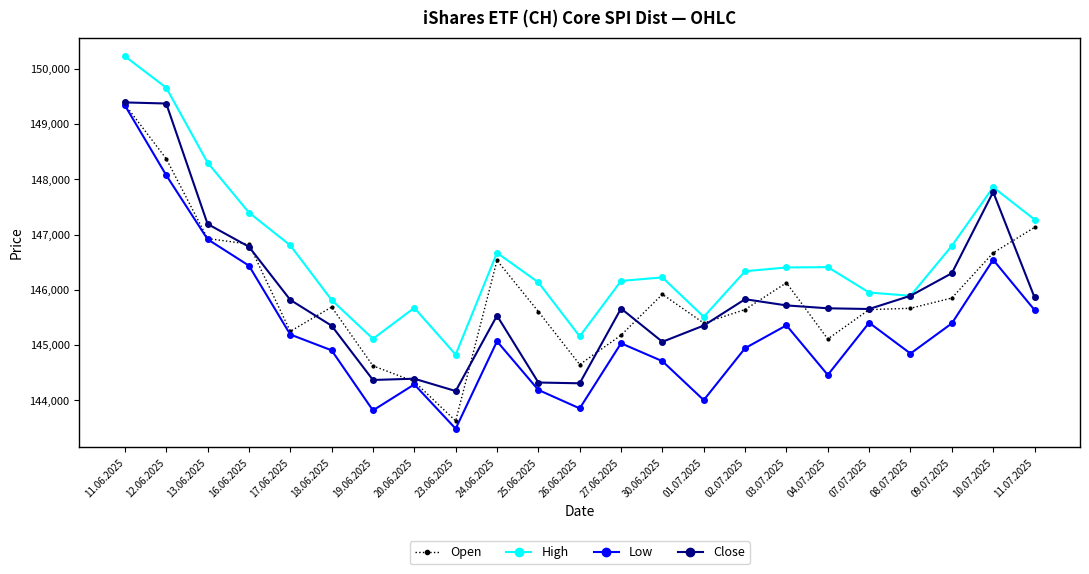

How many lines are shown in the chart?

4